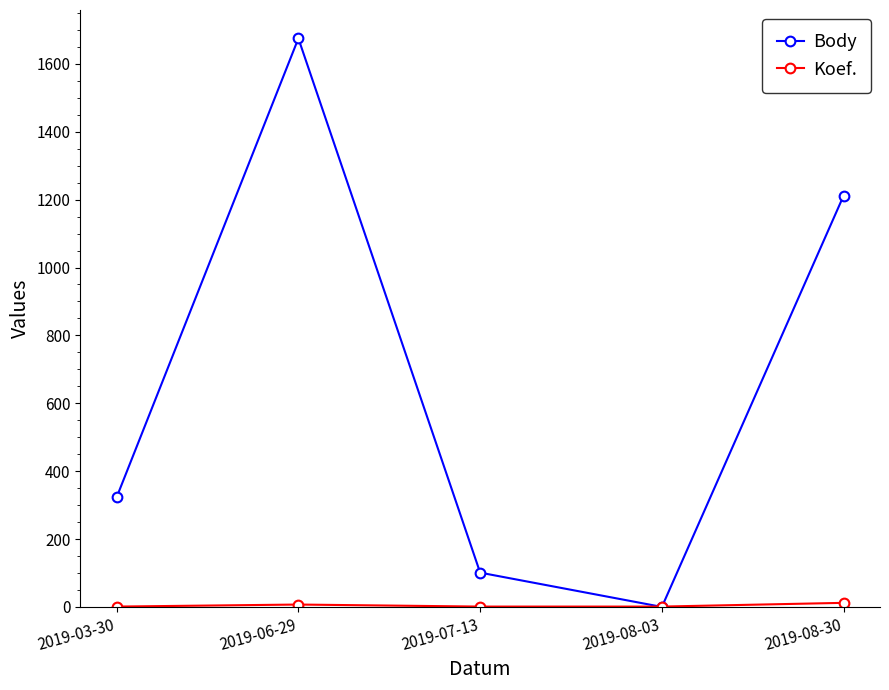

Which series has the widest spread of values?

Body